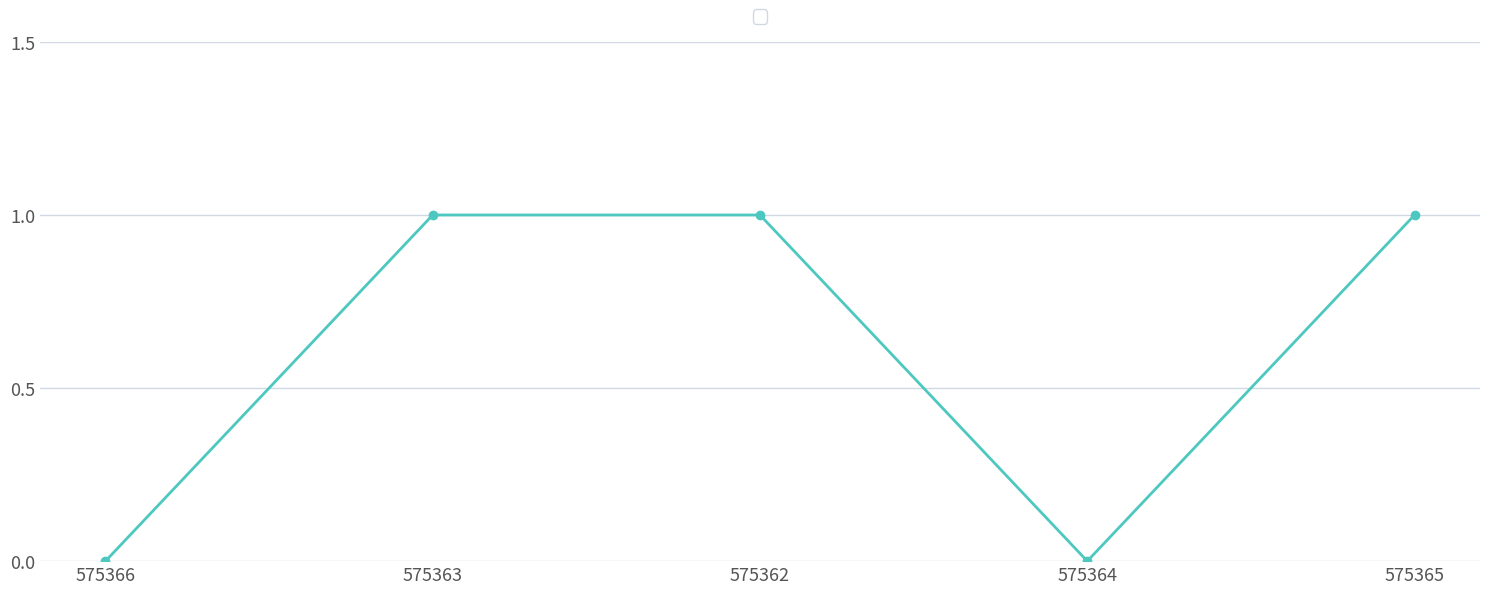

True or false: the data has more than 1 interior local peaks.

False